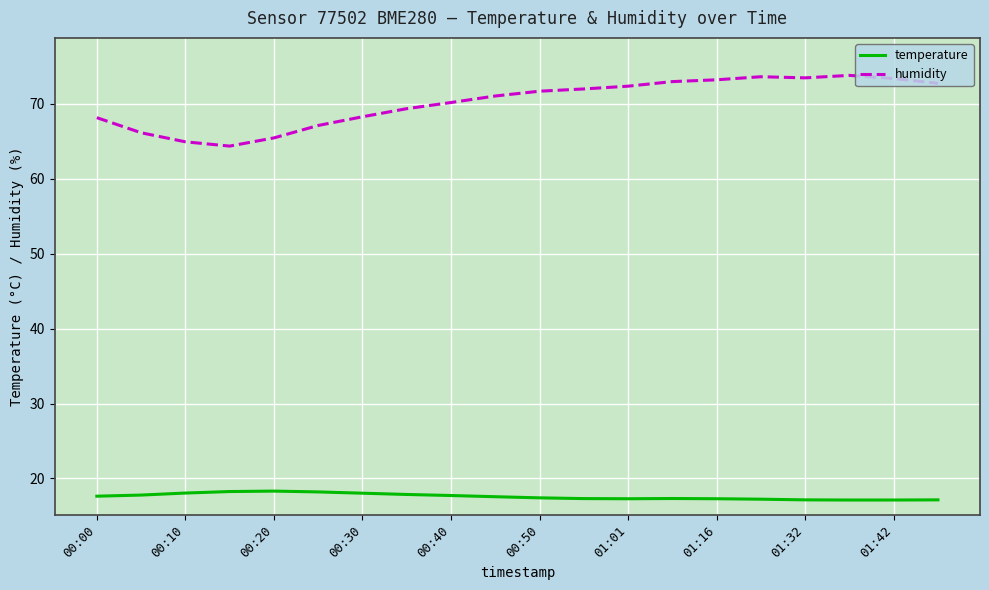

Which series has the largest total across all categories?

humidity